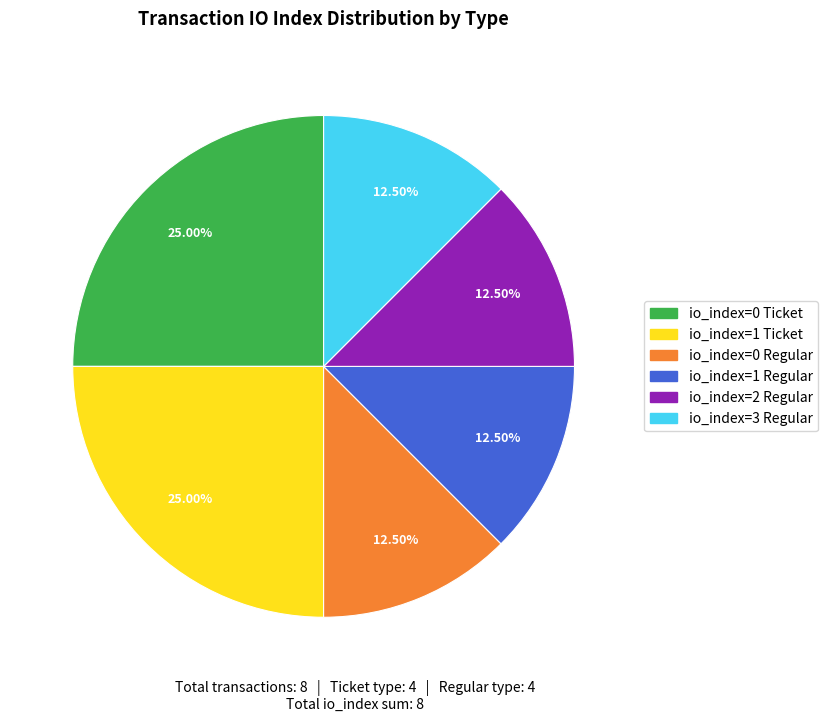

To the nearest percent, what is the average slice percentage?

17%